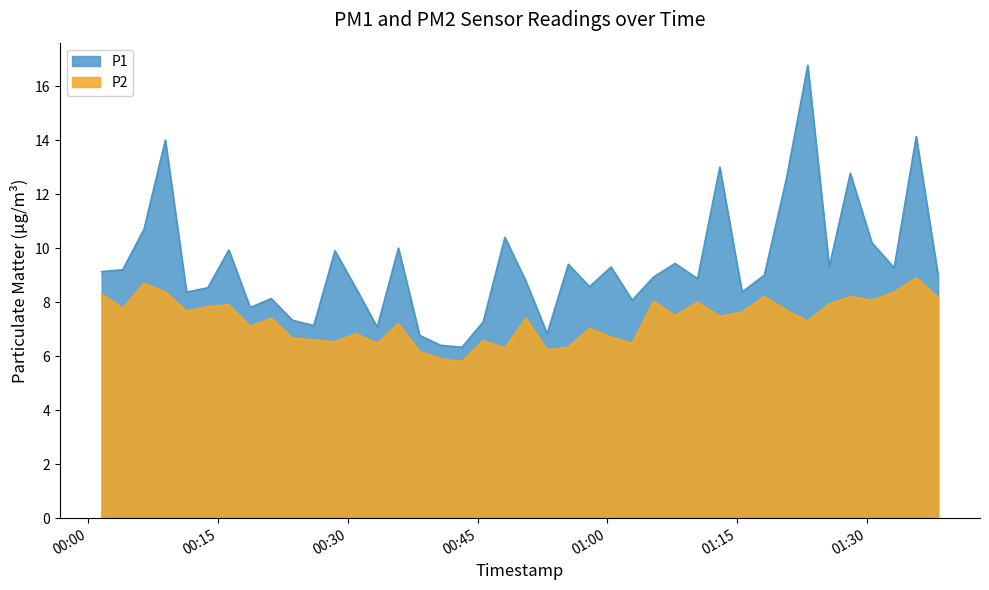

Read the P1 value at 2023-07-29T01:02:52.

8.1